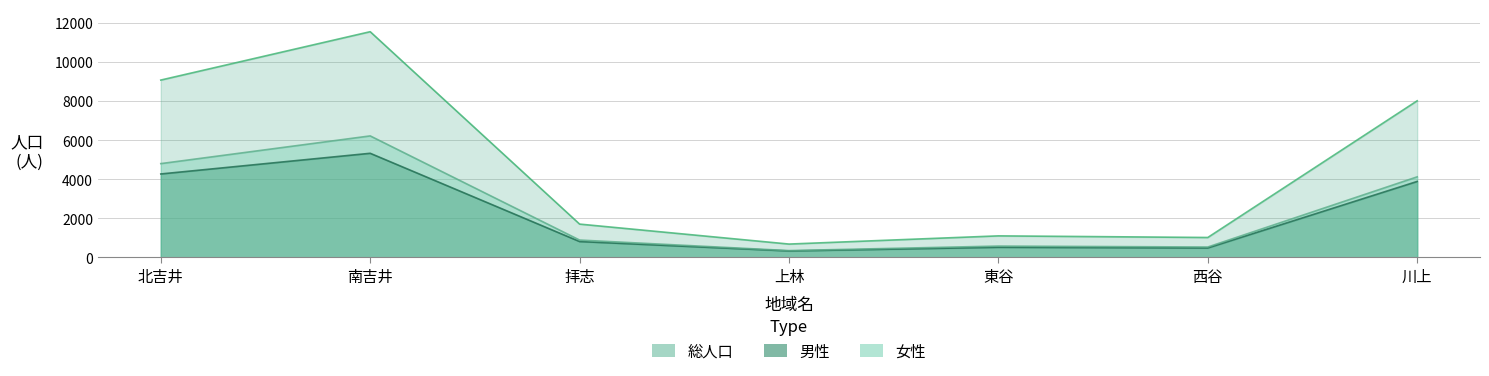

Reading left to right, list all the values displayed in this chart.

総人口: 北吉井=9073	南吉井=11547	拝志=1708	上林=687	東谷=1106	西谷=1023	川上=8013
男性: 北吉井=4272	南吉井=5329	拝志=816	上林=334	東谷=522	西谷=487	川上=3889
女性: 北吉井=4801	南吉井=6218	拝志=892	上林=353	東谷=584	西谷=536	川上=4124